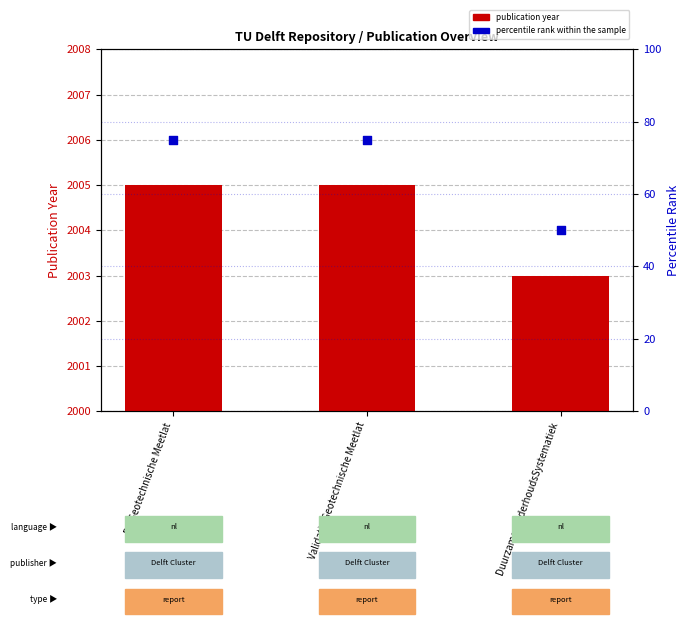

At how many categories does at least one series exceed 340?

3